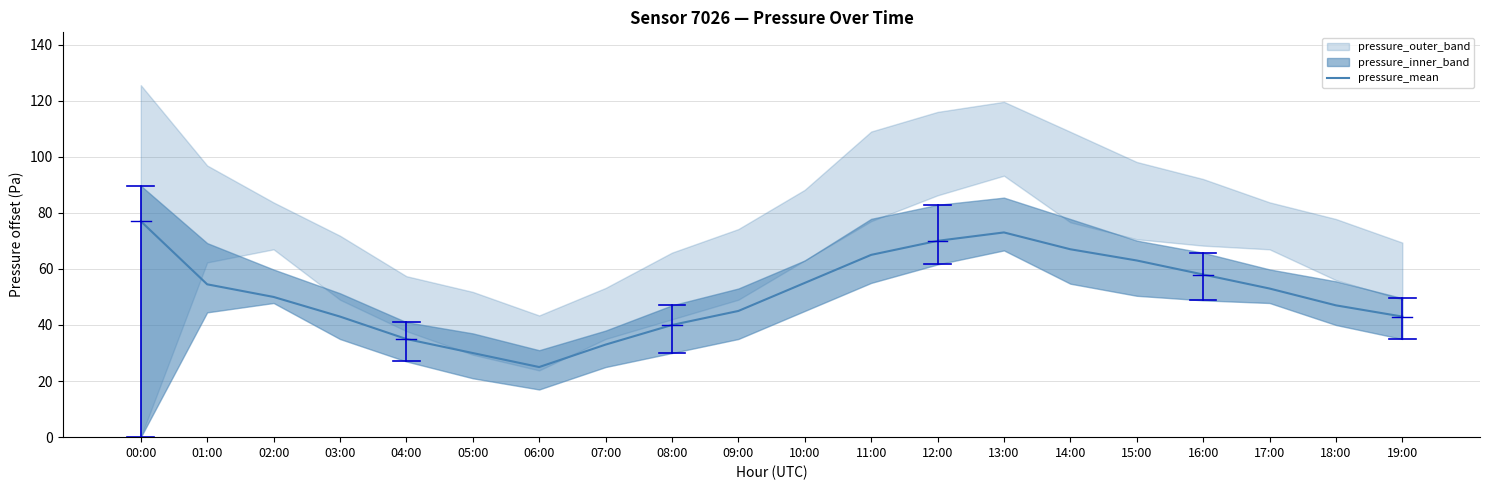

How many lines are shown in the chart?

1